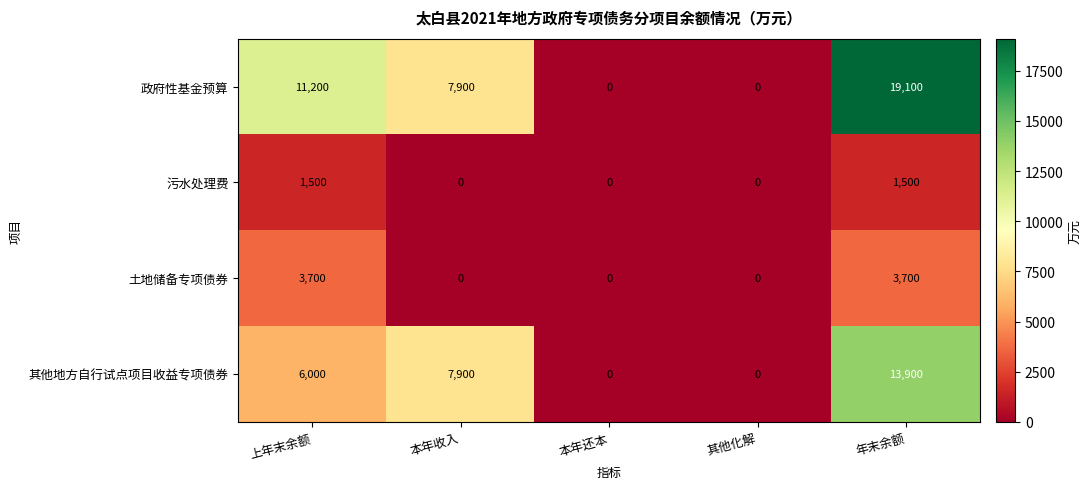

How many 其他地方自行试点项目收益专项债券 values are between 0 and 7900?

4